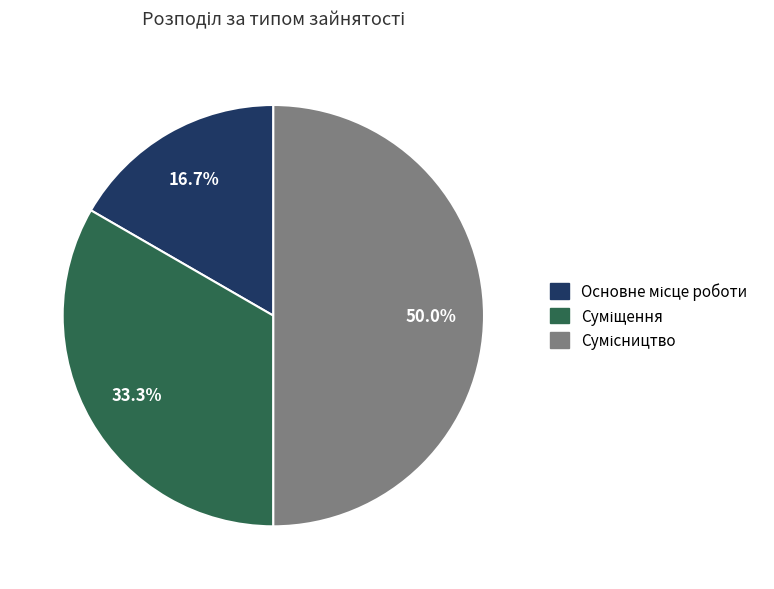

Is there a majority slice in this chart?

No